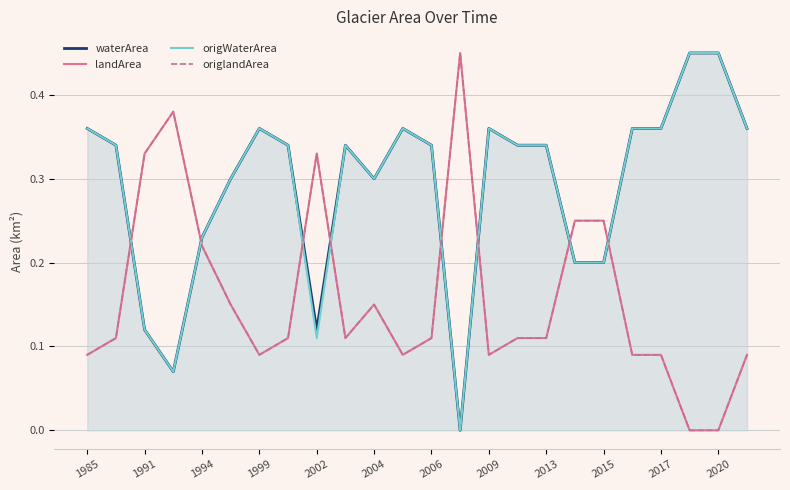

At which label does origlandArea reach its minimum?

21